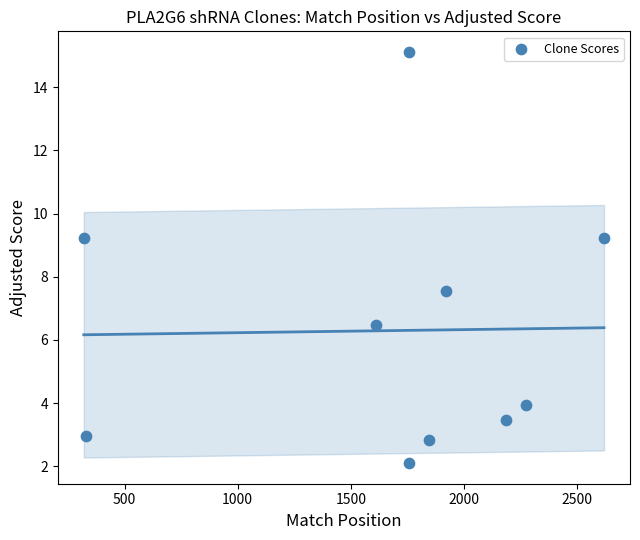

What is the range of Y values (max minus min)?

13.0